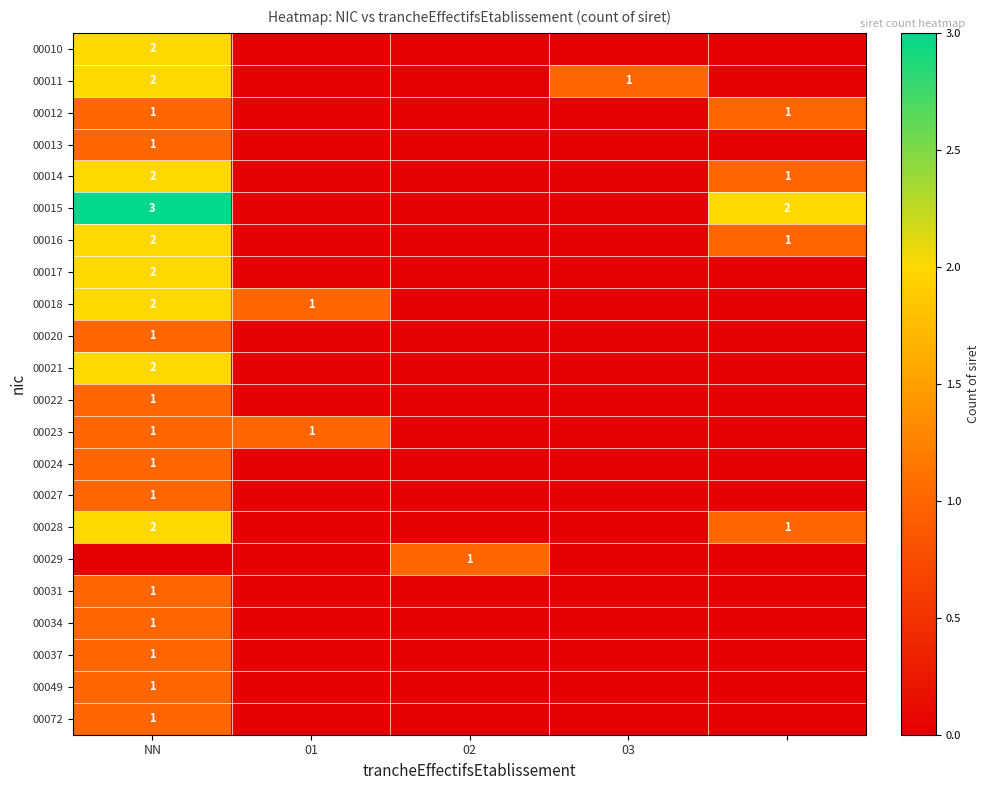

Which category has the highest value across all series?

NN